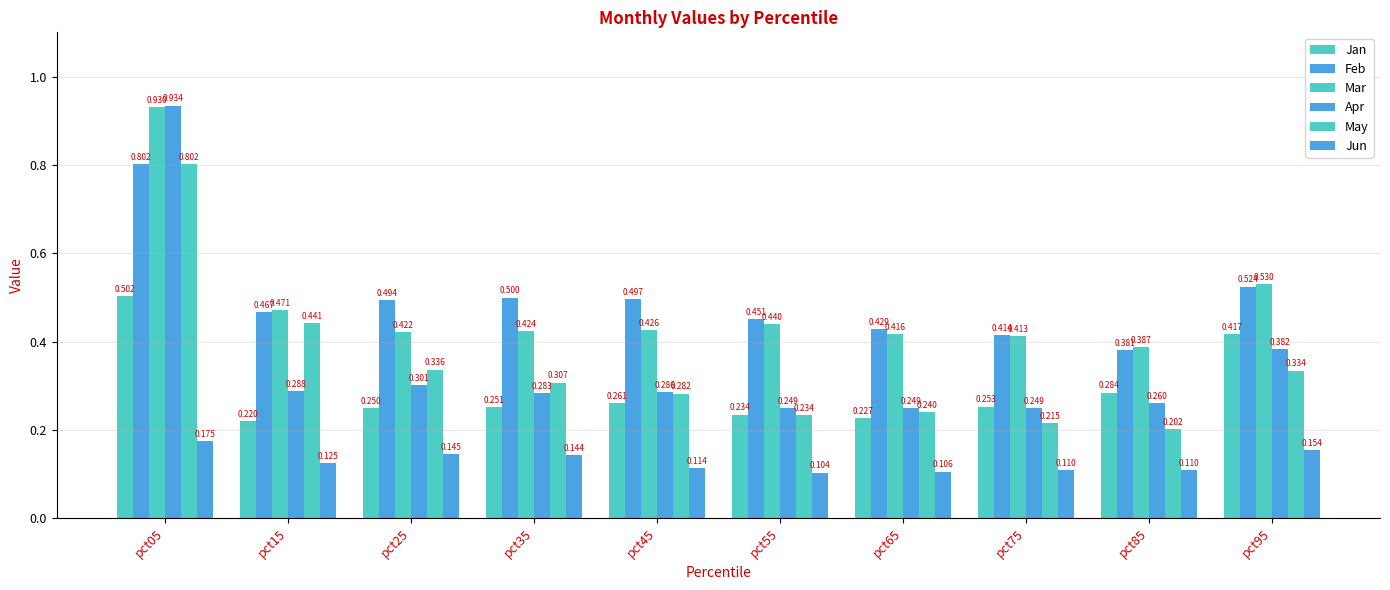

At which category does the chart reach its minimum across all series?

pct55